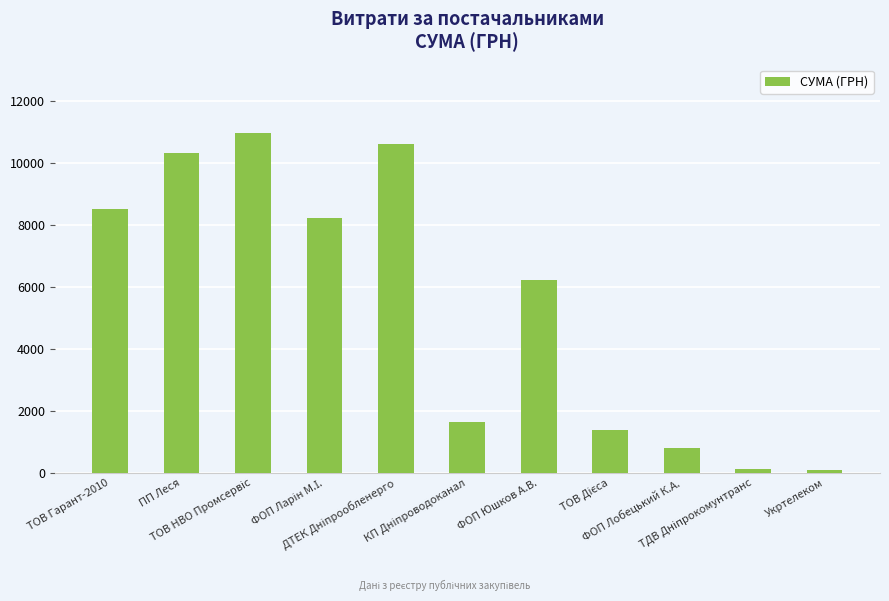

What is the value of the 6th bar from the left?

1645.1